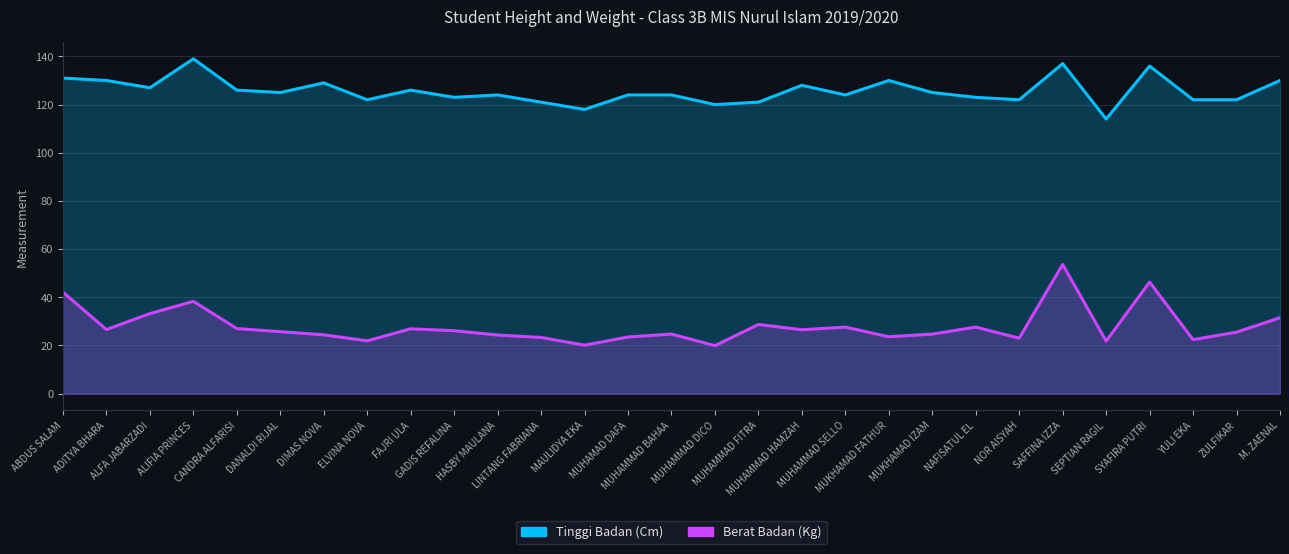

What is the difference between the Berat Badan (Kg) values at M. ZAENAL and MAULIDYA EKA?

11.4